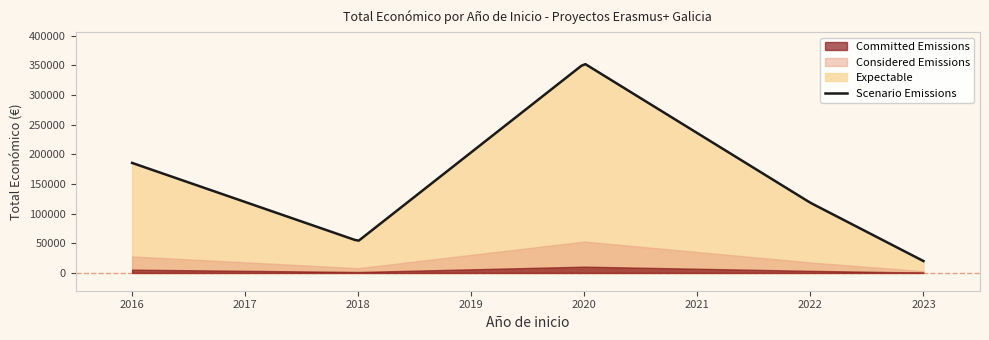

How many interior local peaks (higher than both neighbors) does the data have?

1